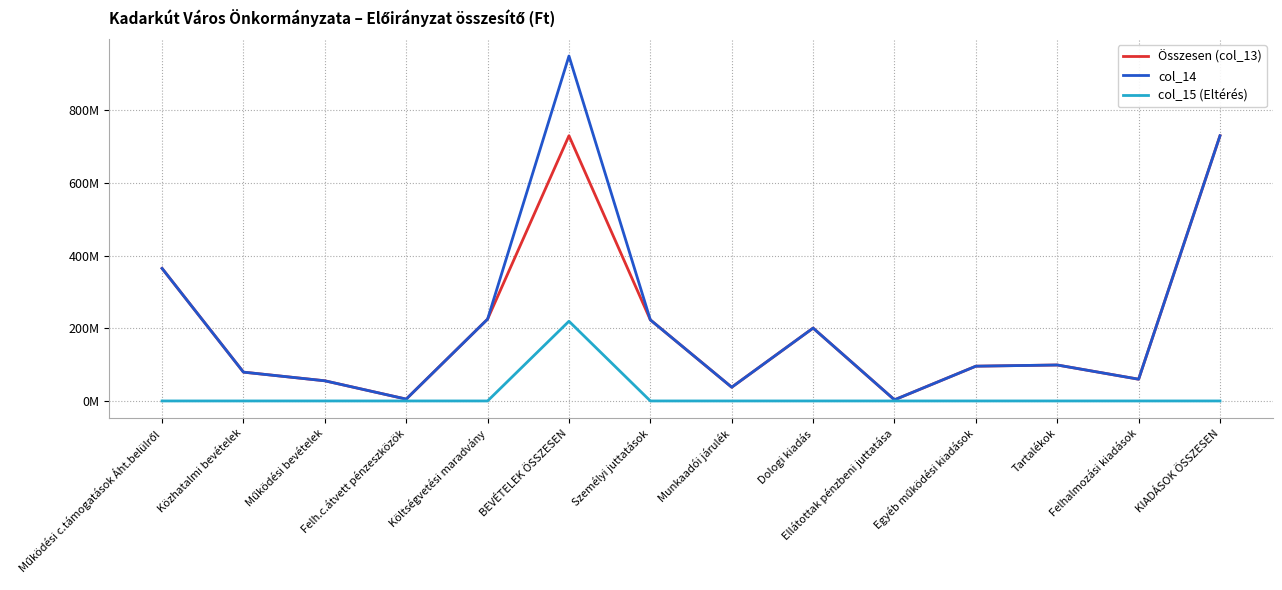

The value of col_15 (Eltérés) at KIADÁSOK ÖSSZESEN is 86099512. True or false?

False